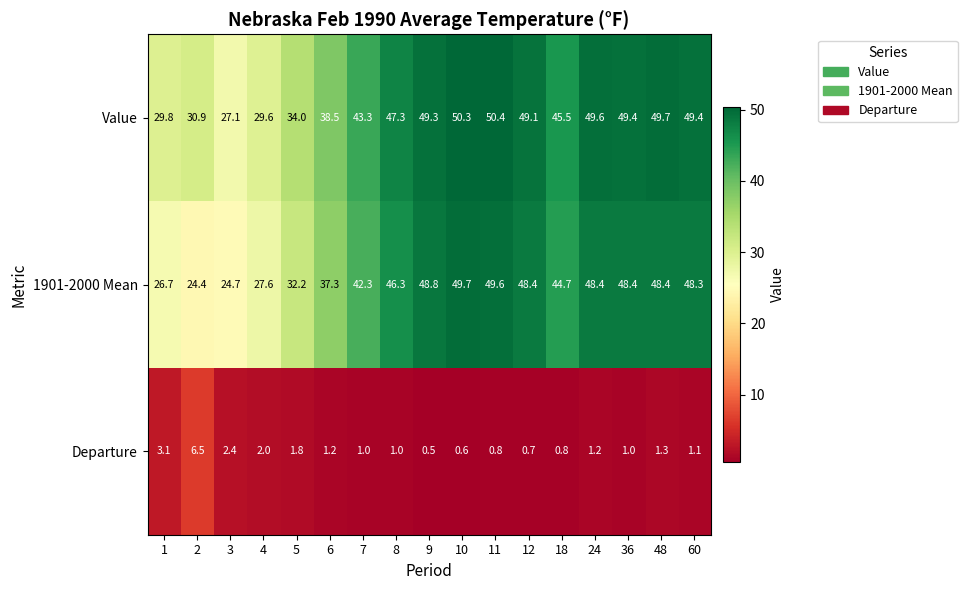

What is the total value across all series at 12?

98.2